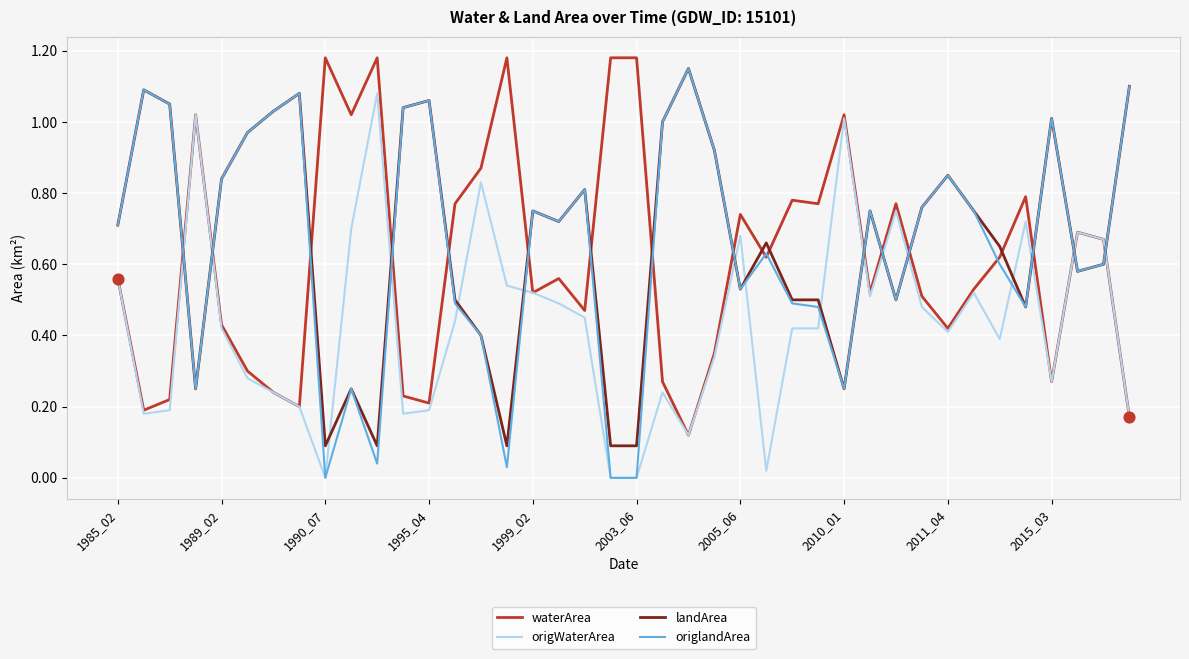

Which series has the largest range (max minus min)?

origlandArea